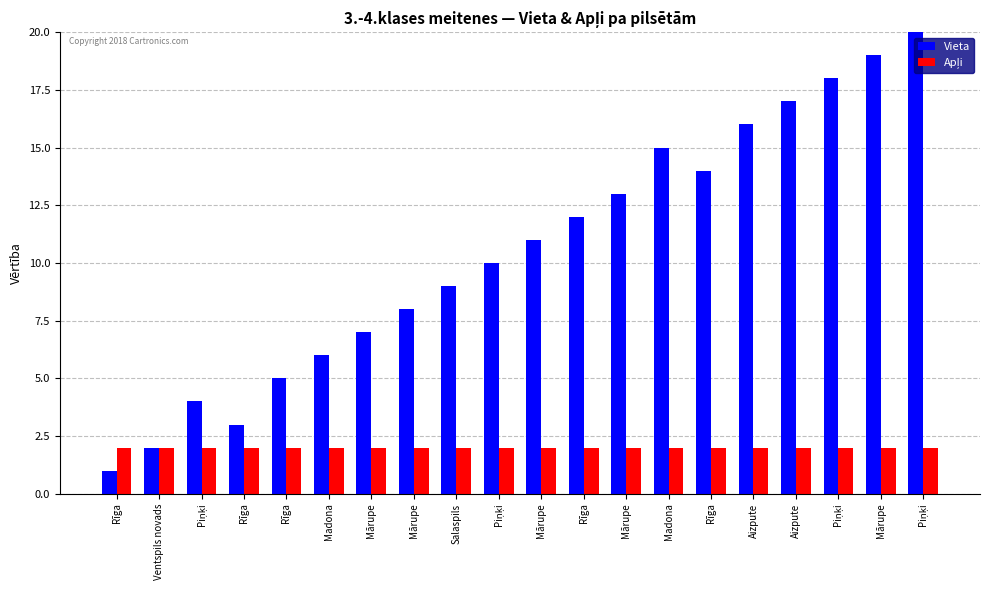

Reading right to left, list all the values displayed in this chart.

Vieta: 20	19	18	17	16	14	15	13	12	11	10	9	8	7	6	5	3	4	2	1
Apļi: 2	2	2	2	2	2	2	2	2	2	2	2	2	2	2	2	2	2	2	2